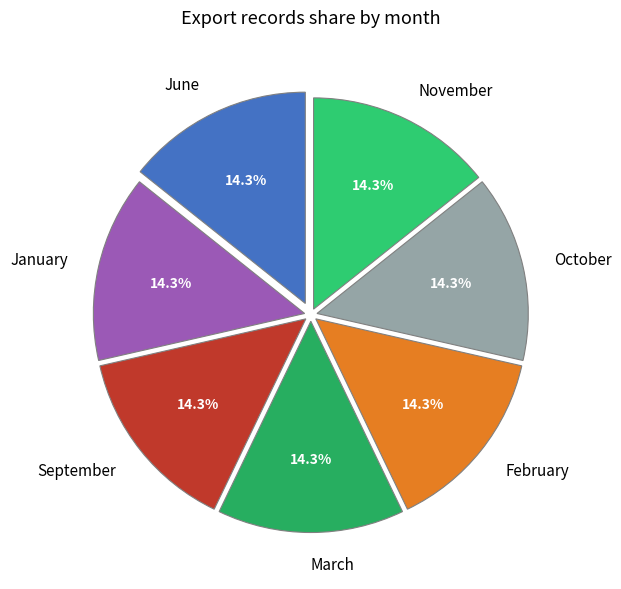

What percentage is NOT represented by October?

85.7%